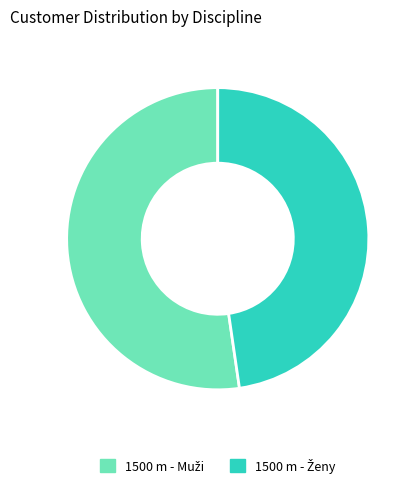

Is there a majority slice in this chart?

Yes